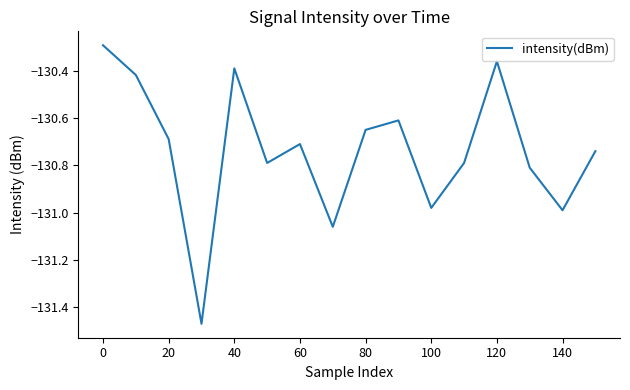

What is the sum of all values?

-2091.7